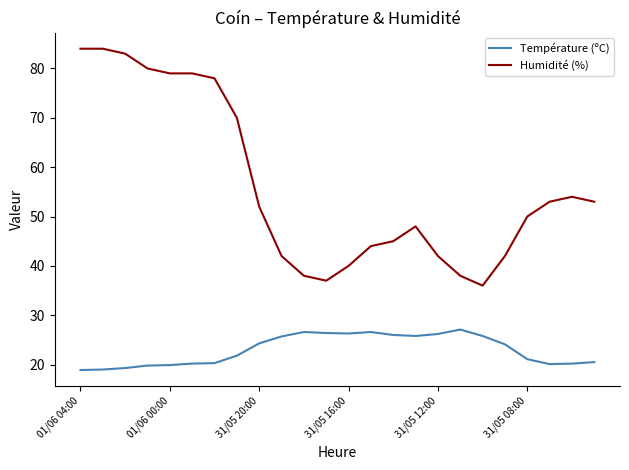

Which series has the largest range (max minus min)?

Humidité (%)